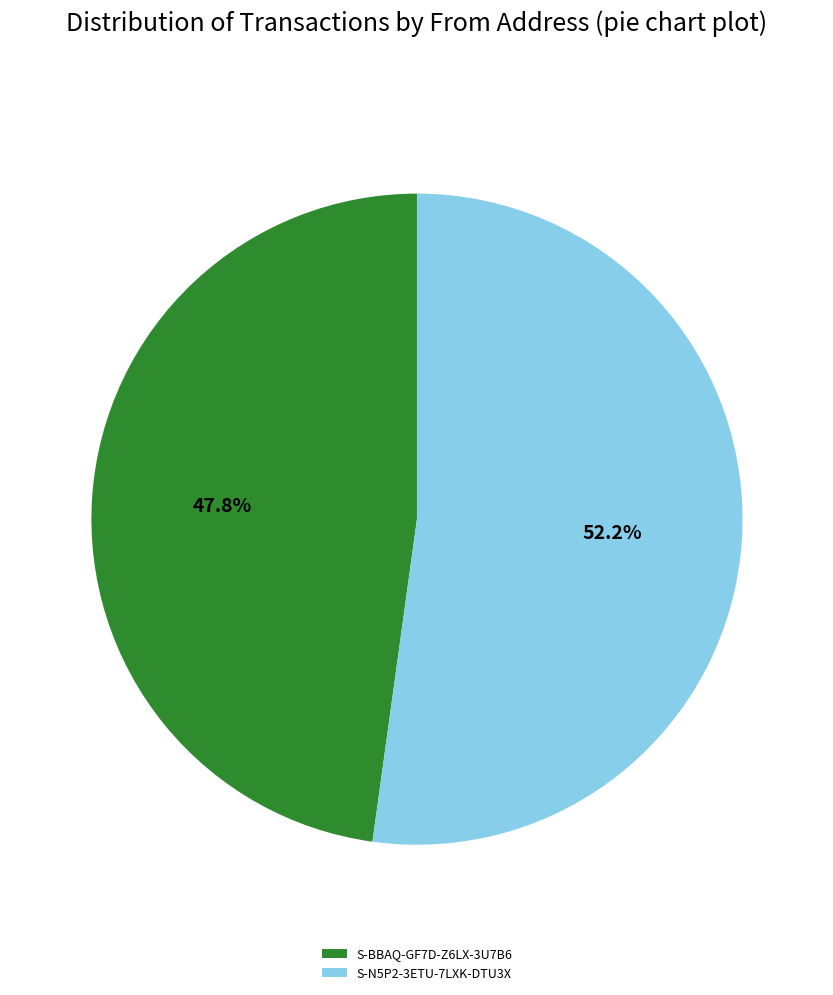

To the nearest percent, what is the difference between the largest and smallest slice percentages?

4%